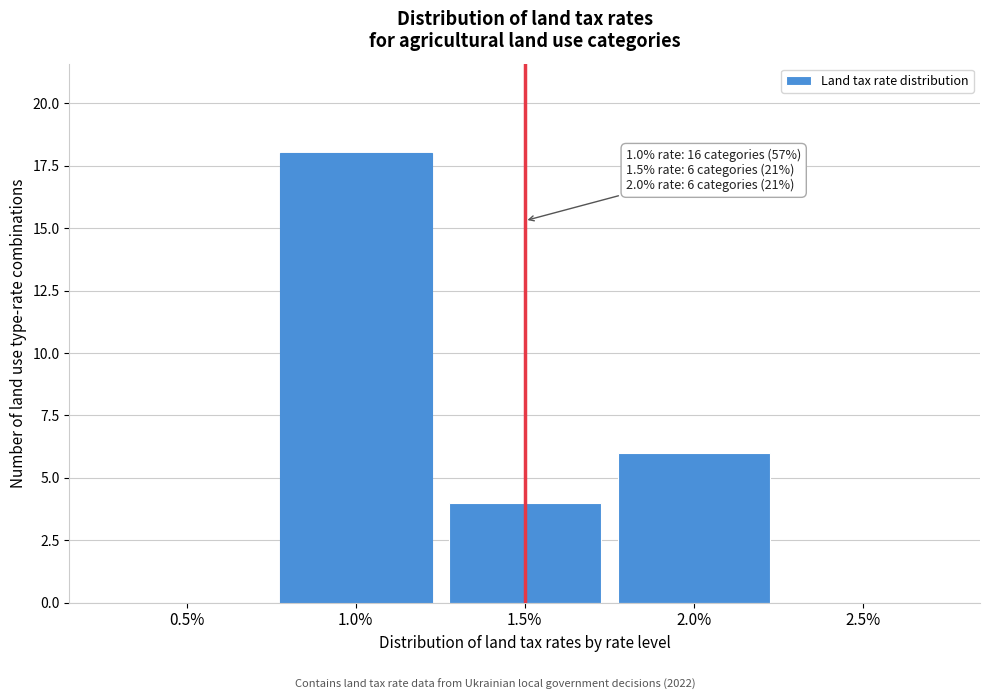

Over which range of the x-axis is the bar tallest?

0.75 to 1.25